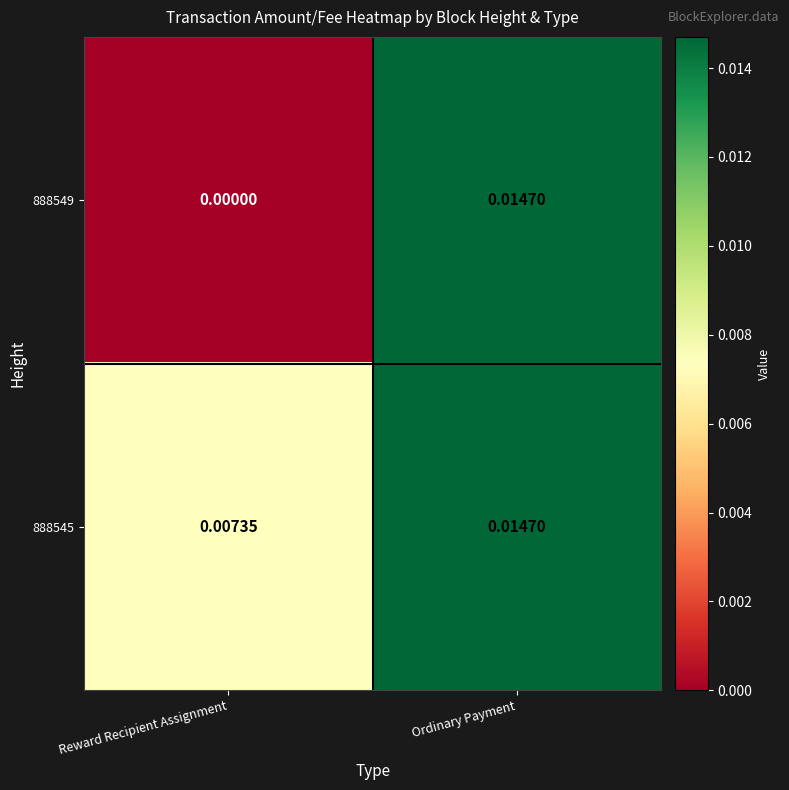

At which label does 888545 reach its peak?

Ordinary Payment